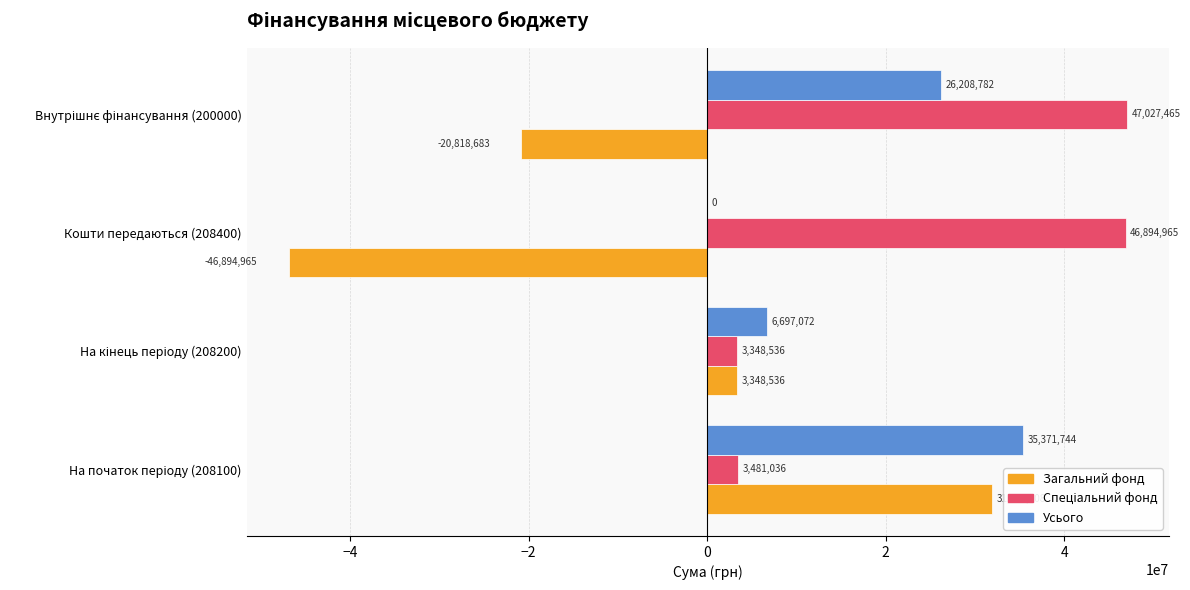

The value of Загальний фонд at Кошти передаються (208400) is -66893050. True or false?

False